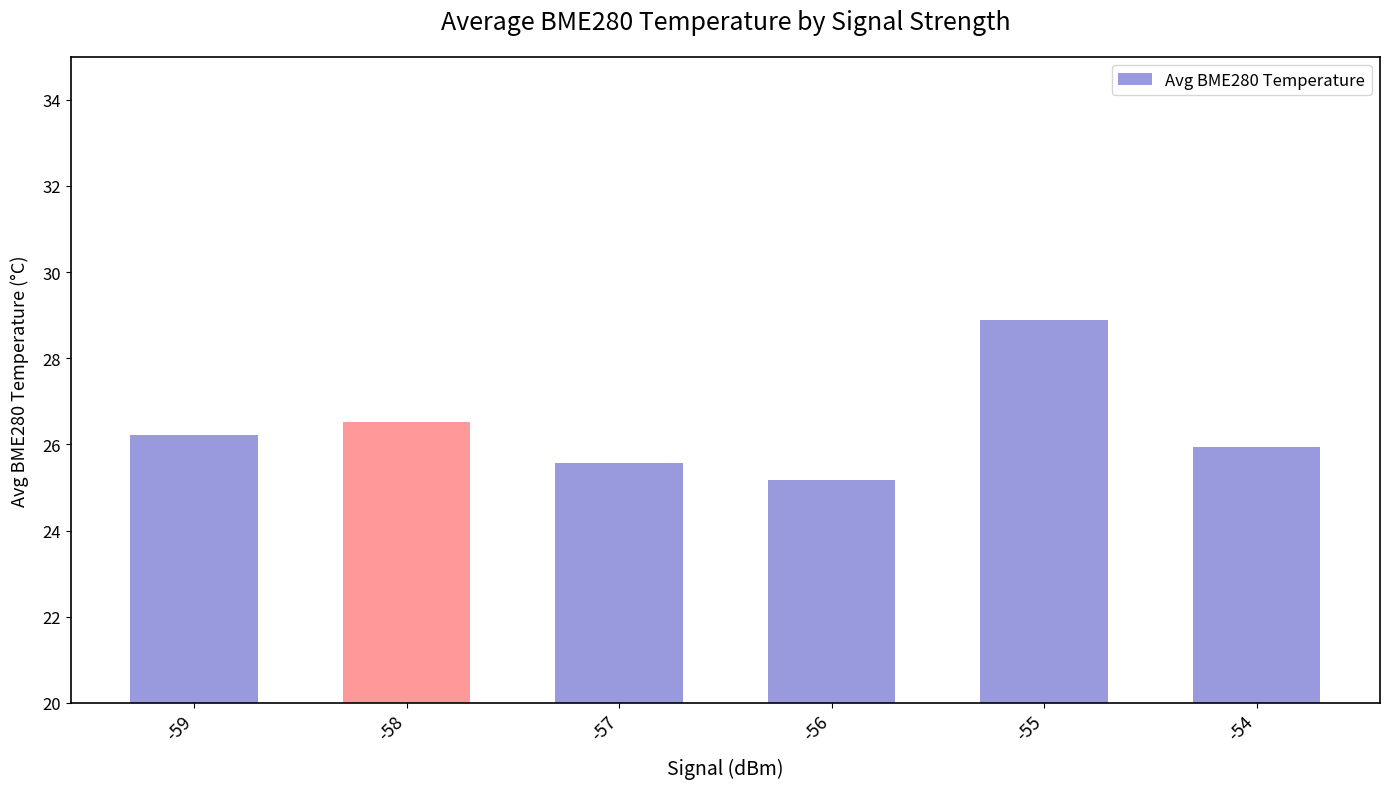

What is the sum of all values?

158.3